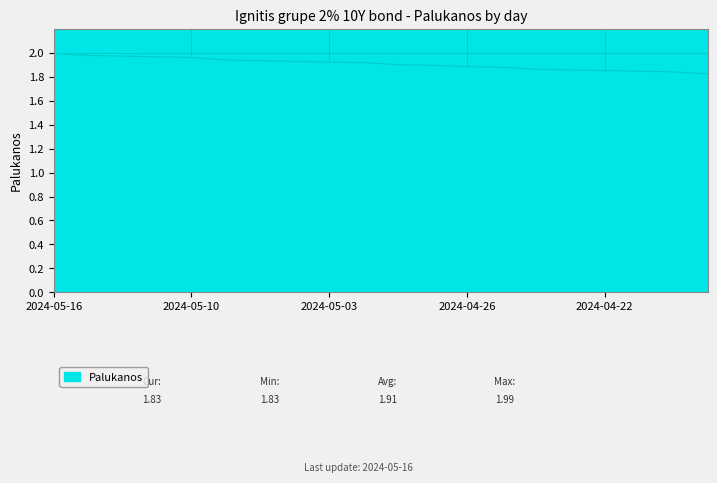

What is the value of the 18th point from the left?

1.8